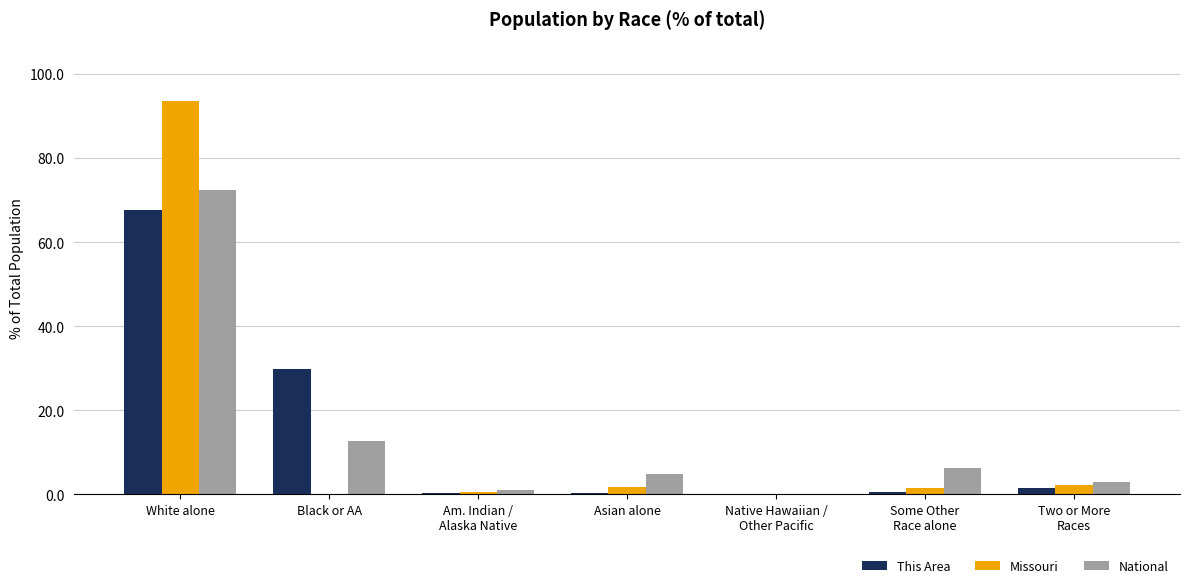

At which category is the sum across all series the highest?

White alone